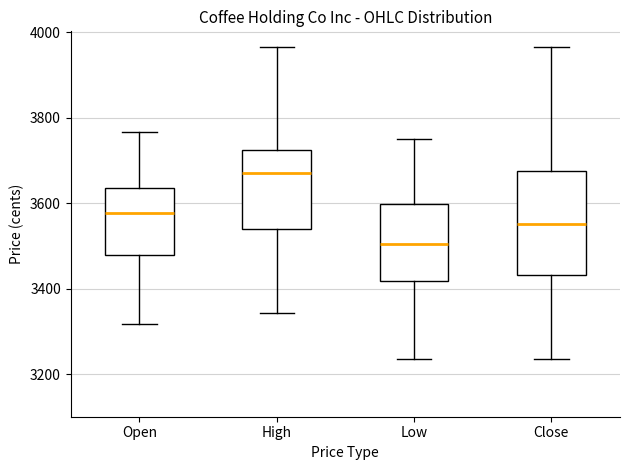

Reading left to right, read every box against the y-axis: the position of its median line, the range the box covers, and the ends of its whiskers. The values are not printed on the chart, so give them approximately, as read against the axis.

Open: median 3580, box 3480 to 3640, whiskers 3320 to 3760
High: median 3680, box 3540 to 3720, whiskers 3340 to 3960
Low: median 3500, box 3420 to 3600, whiskers 3240 to 3760
Close: median 3560, box 3440 to 3680, whiskers 3240 to 3960